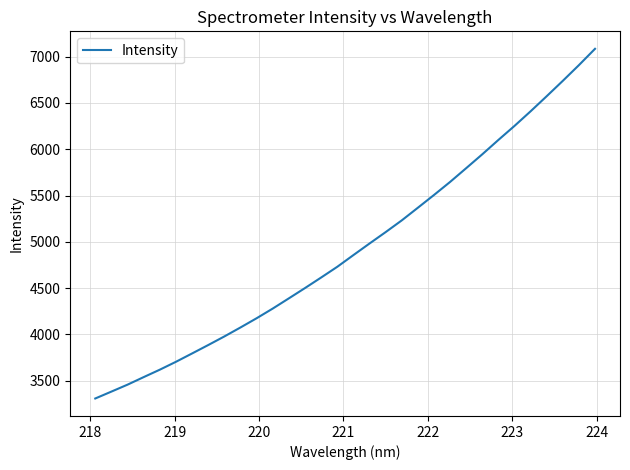

What is the maximum value shown in the chart?

7085.0